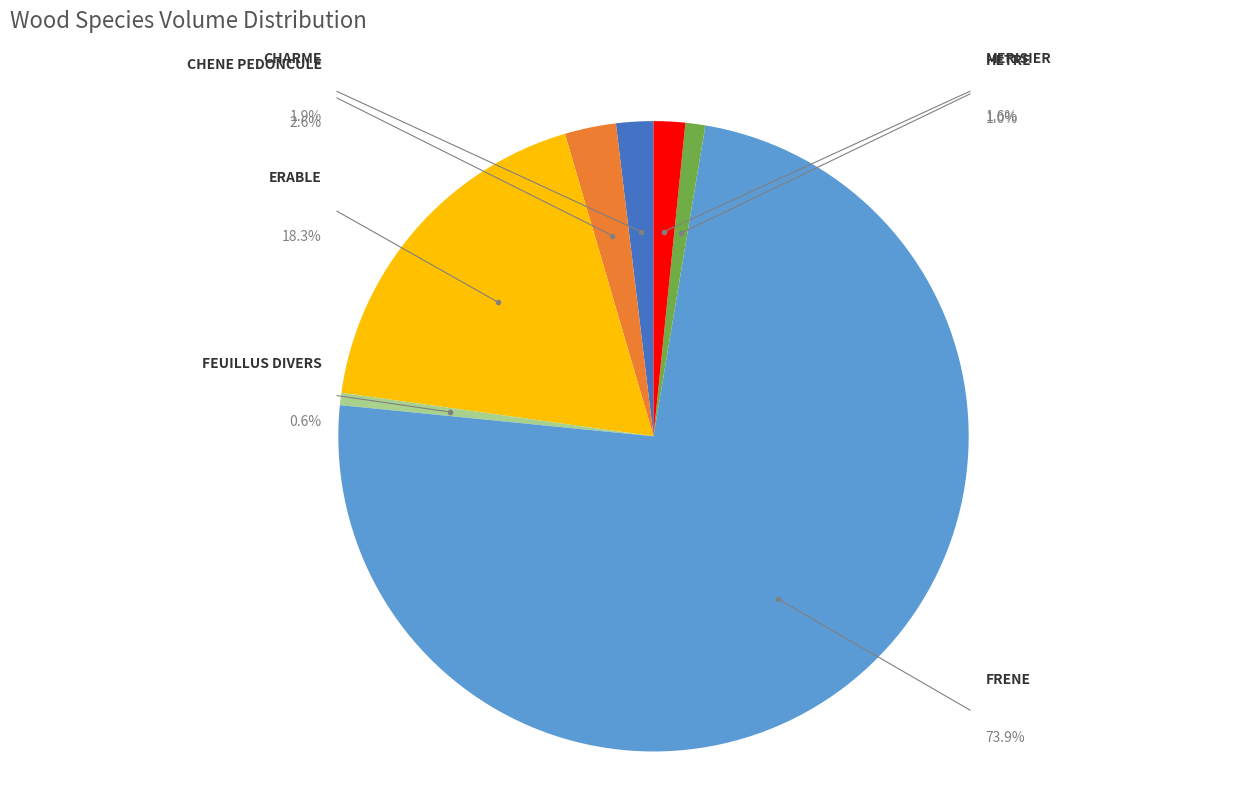

To the nearest percent, what is the combined percentage of CHARME and FEUILLUS DIVERS?

3%